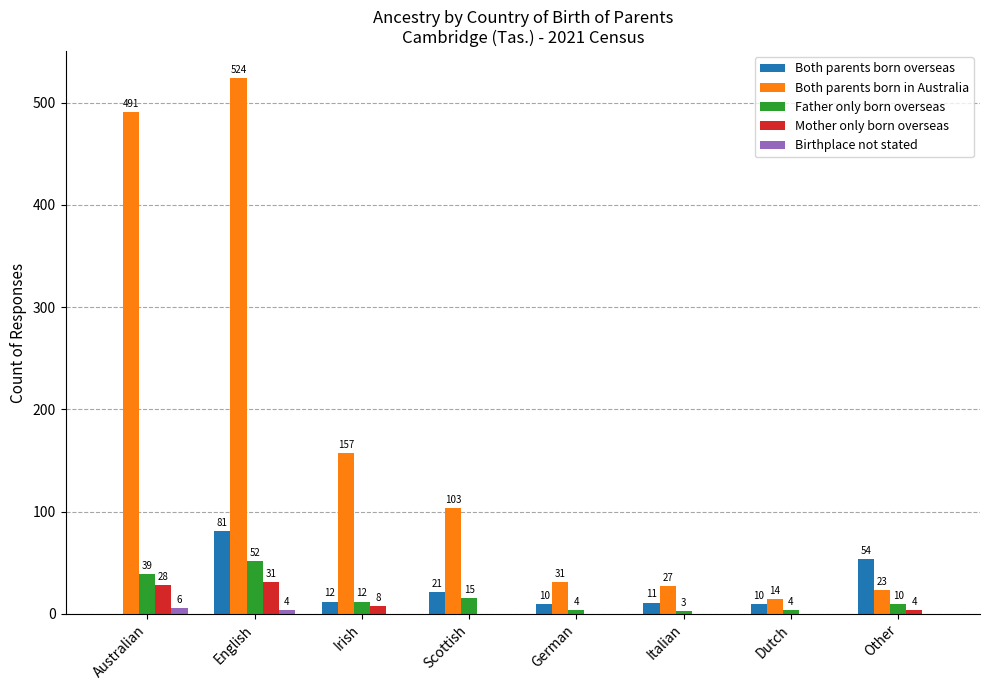

What is the spread (max minus min) of values at German?

31